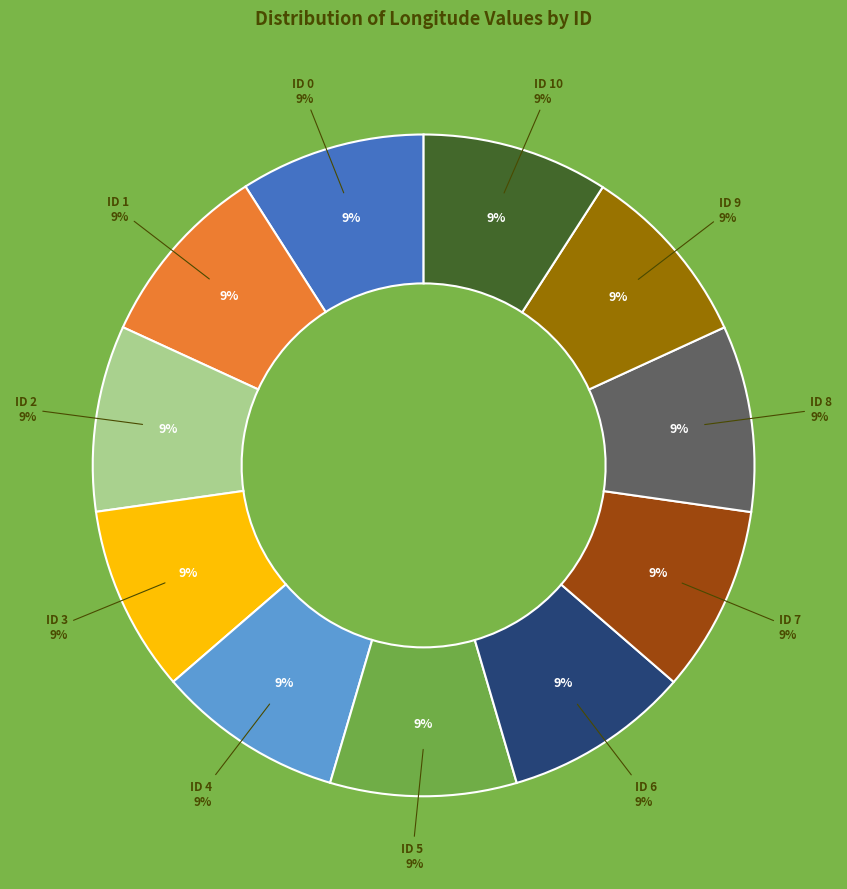

Rank the categories by value from lowest to highest.

0, 9, 2, 4, 1, 5, 6, 3, 8, 10, 7